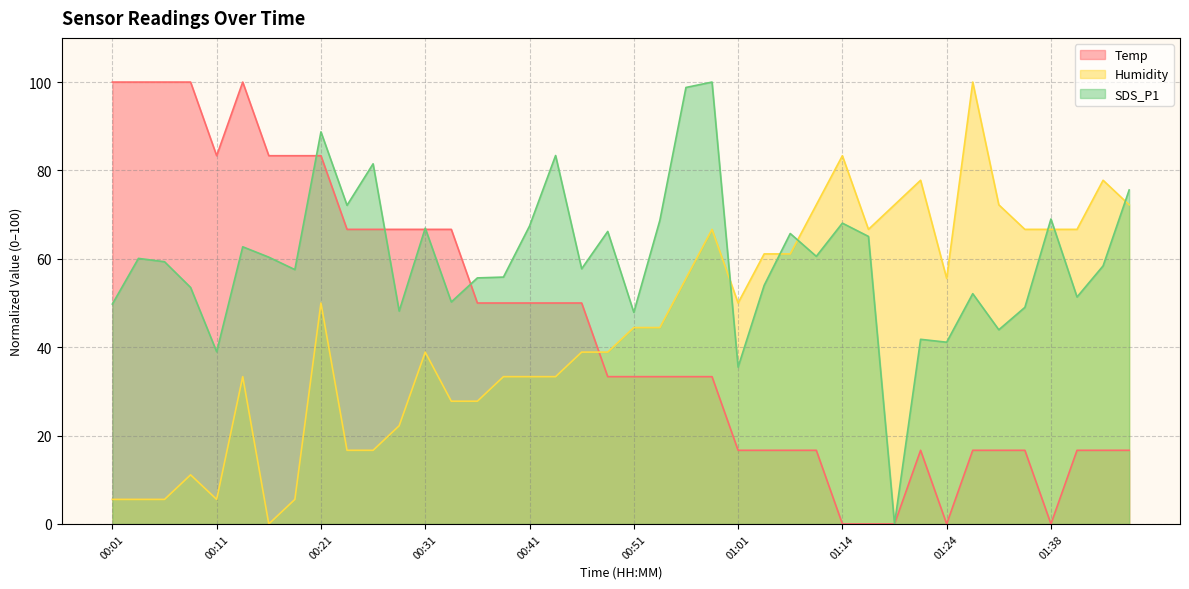

In Temp, how many points are higher than both neighbors (excluding endpoints)?

2